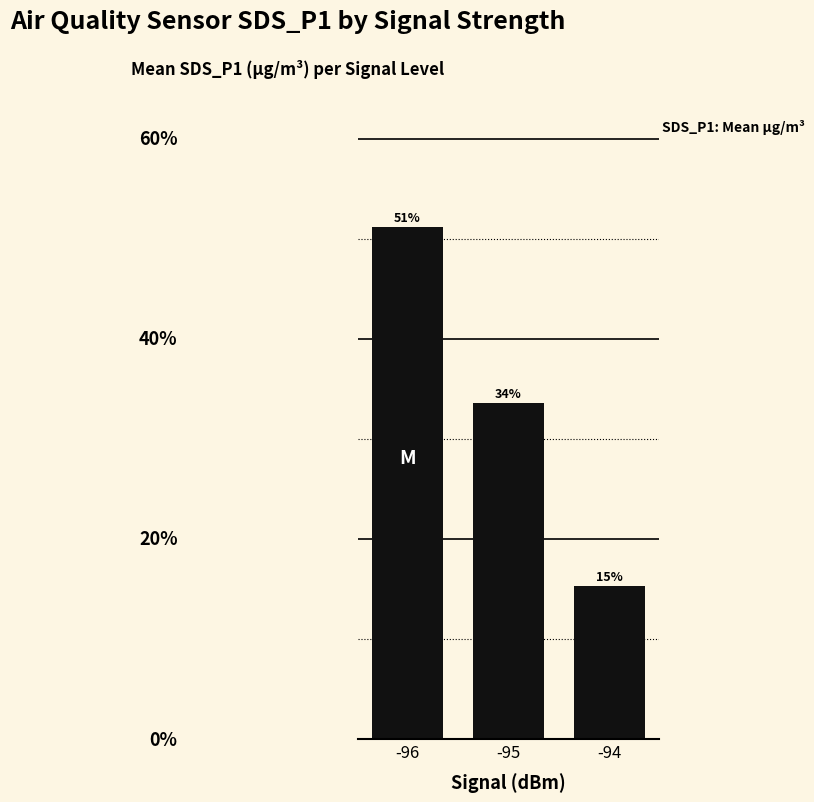

Where is the data nearest to the value 33?

-95